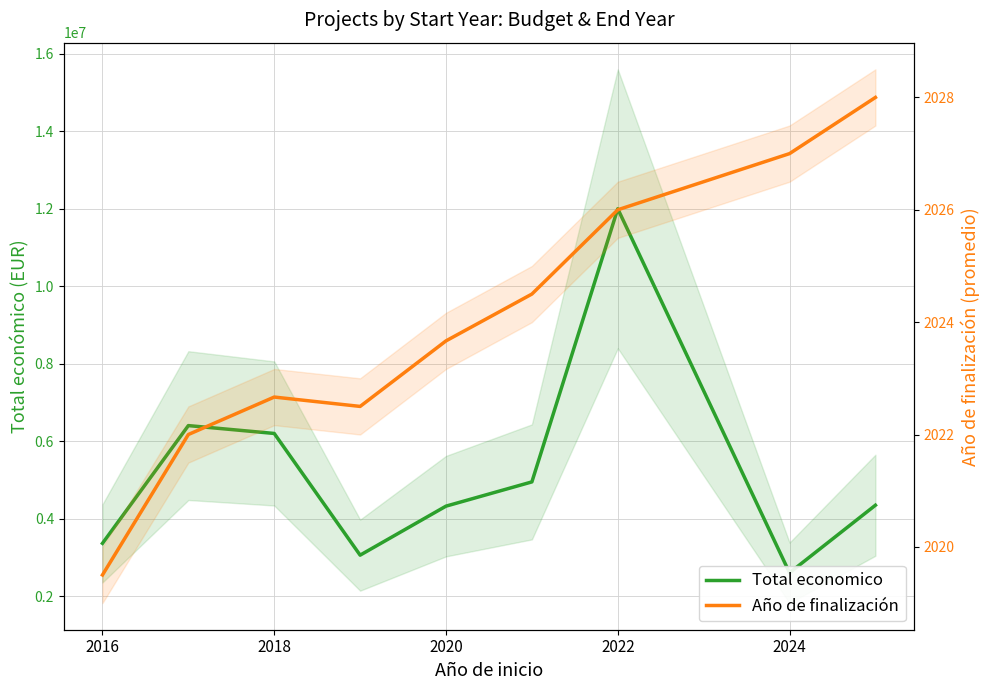

How many values in the Total economico series exceed 4346751?

5